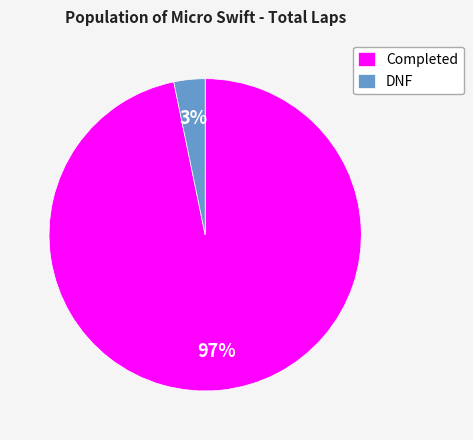

Between Completed and DNF, which is larger?

Completed